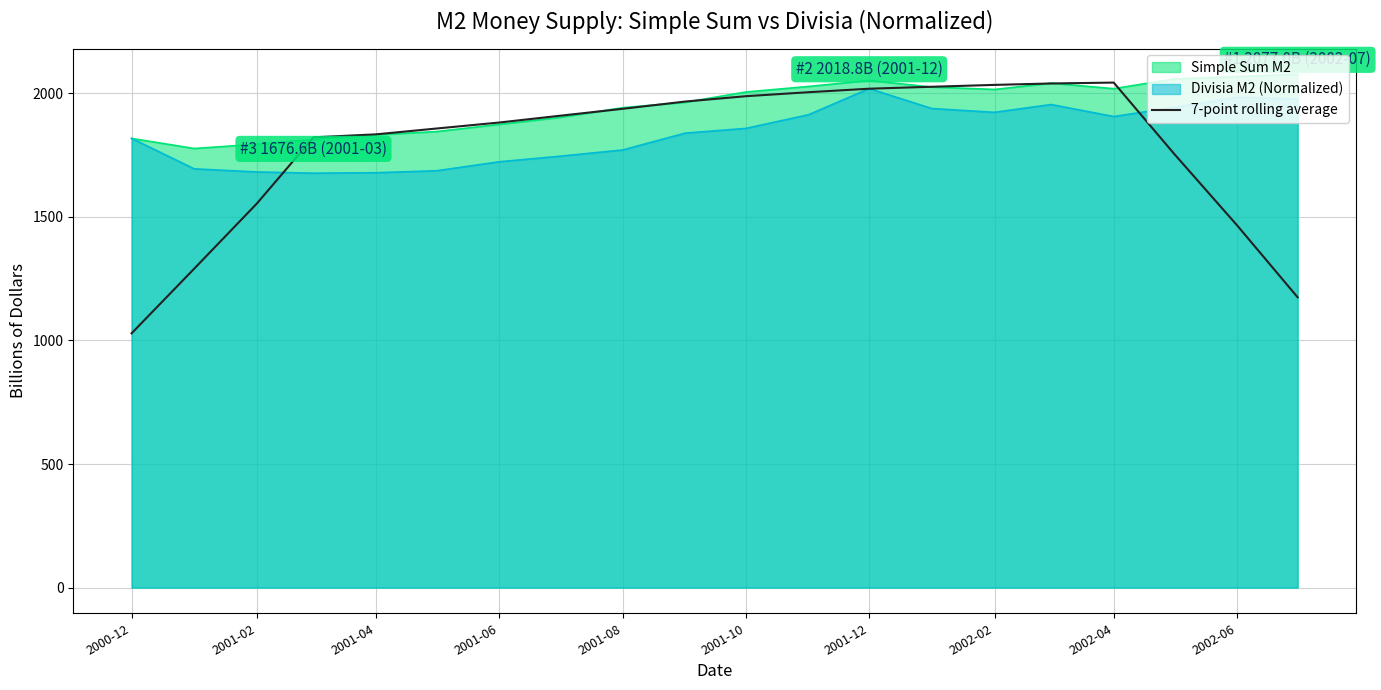

Which label corresponds to the smallest value in the chart?

2000-12